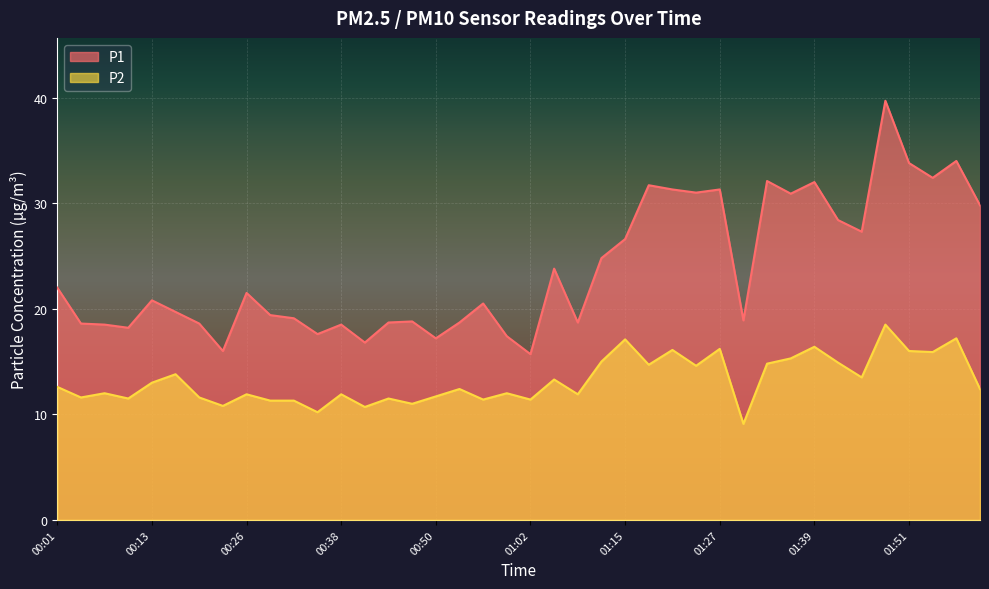

What is the difference between the P2 values at 01:42 and 00:38?

3.0